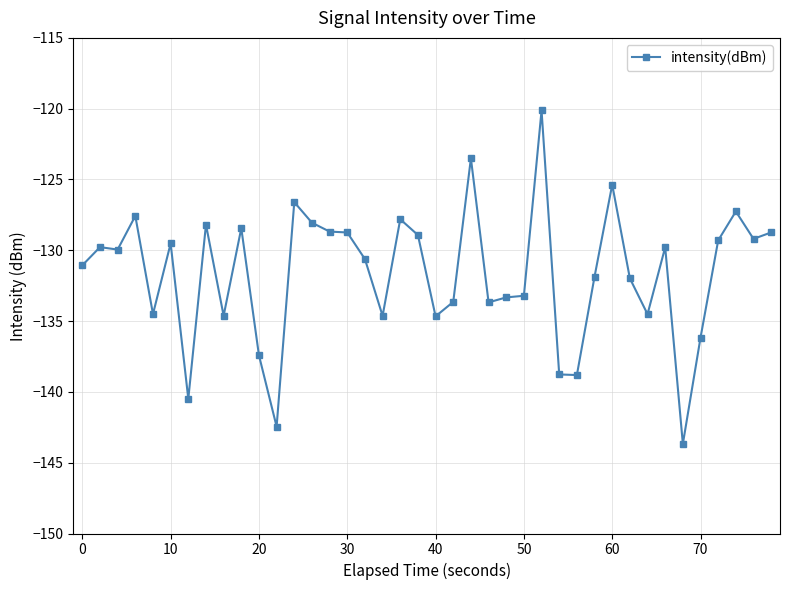

What is the sum of all values?

-5265.6